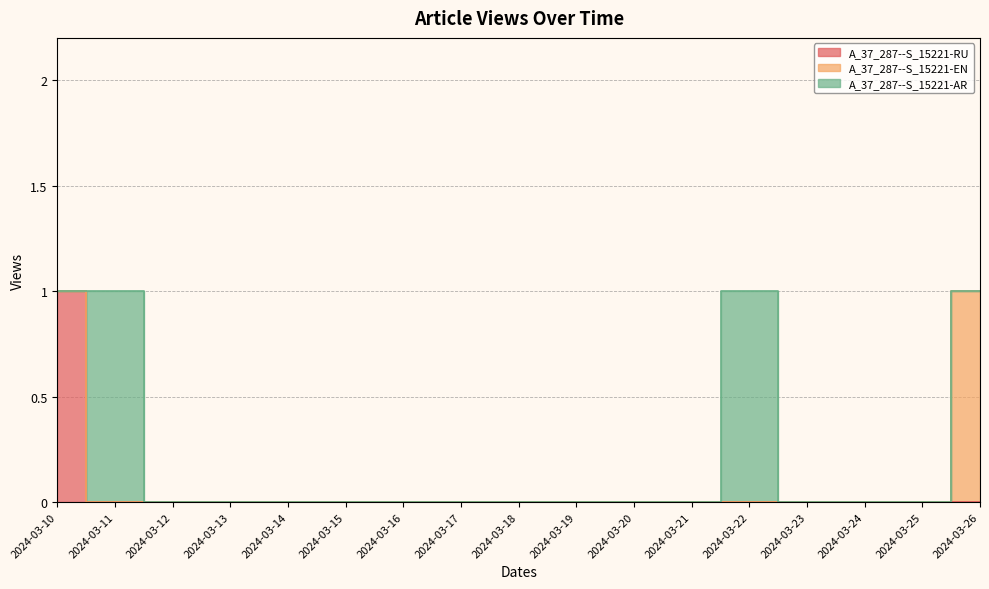

True or false: A_37_287--S_15221-RU has more than 2 points higher than both neighbors.

False